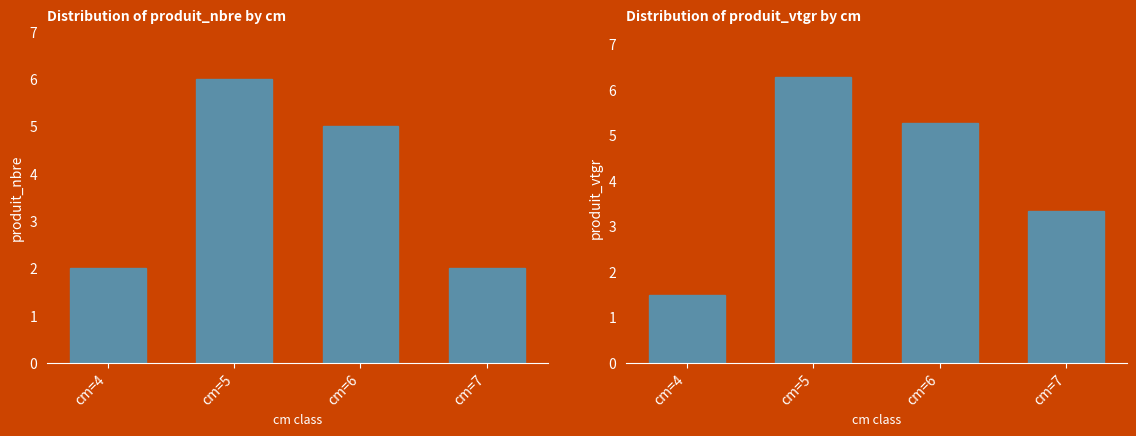

True or false: produit_nbre has a value of 2.0 at cm=4.

True